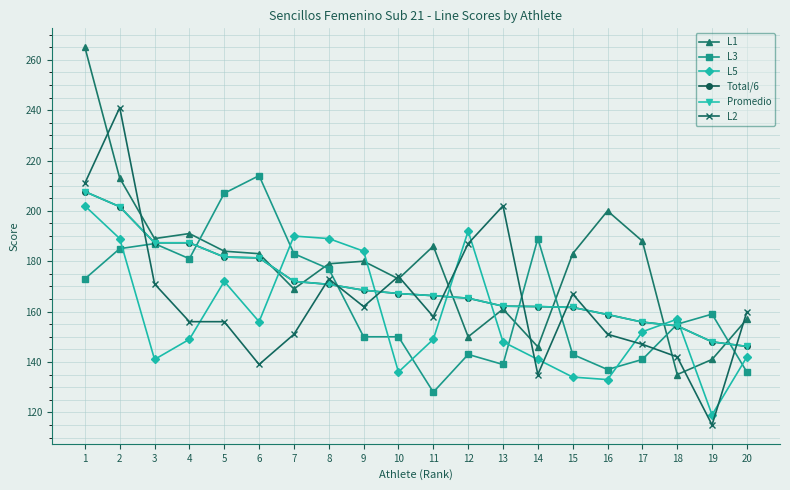

What are all the series names shown in the legend?

L1, L3, L5, Total/6, Promedio, L2